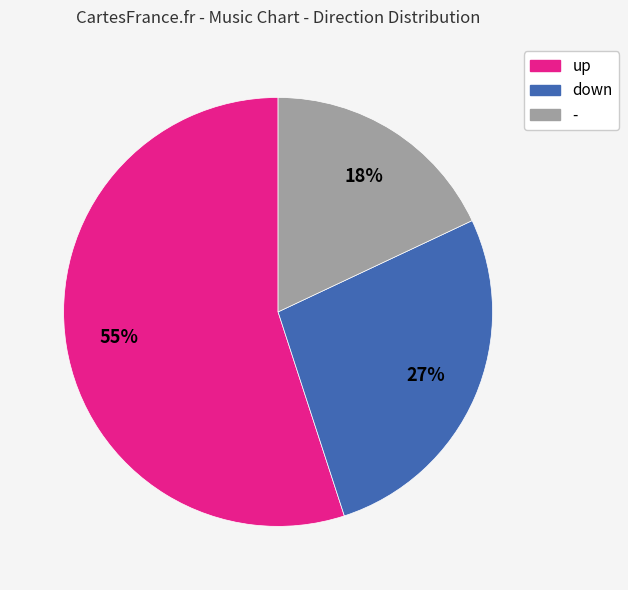

Does any single category account for the majority?

Yes